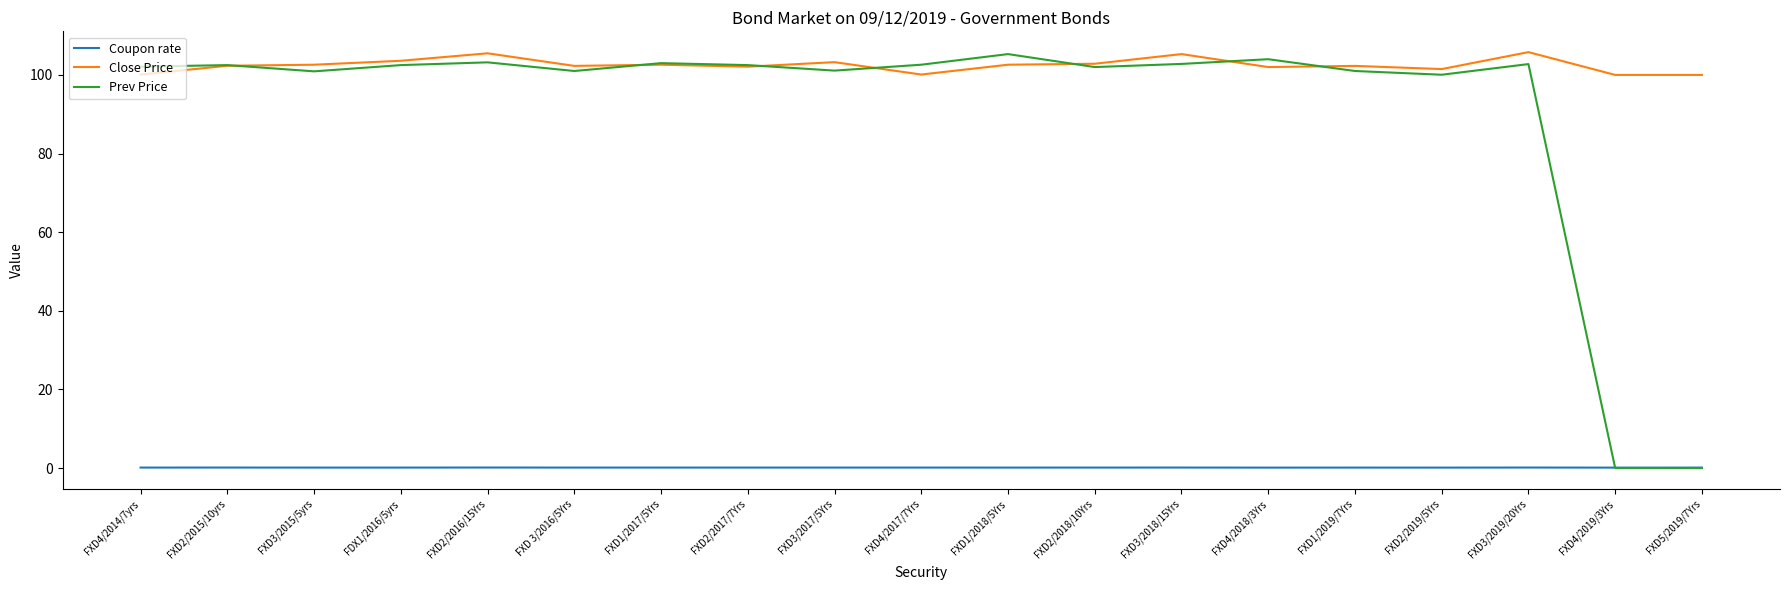

What position from the left is FXD3/2018/15Yrs?

13